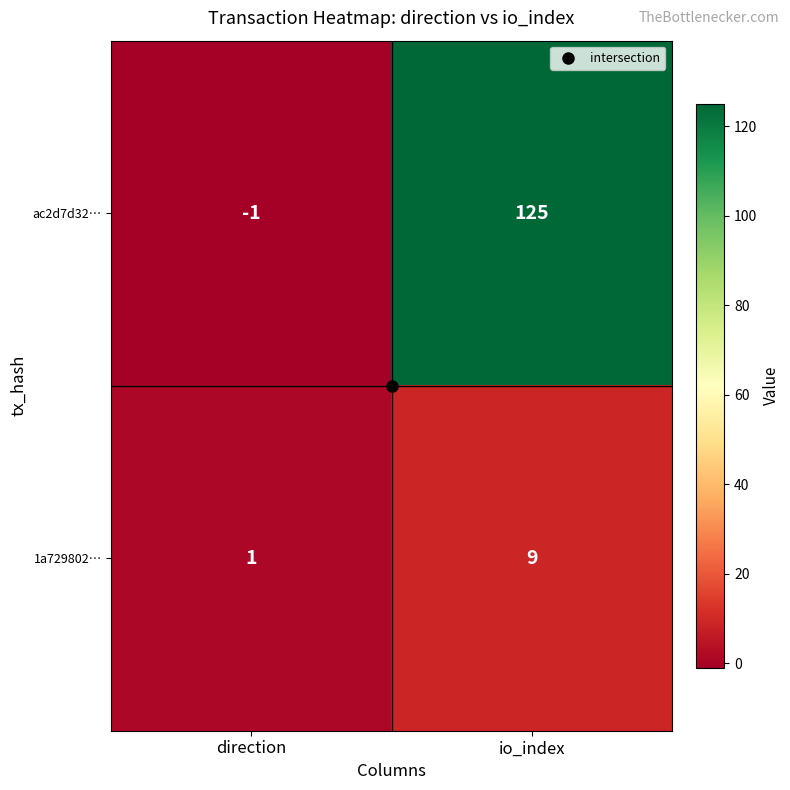

Rank the series by their maximum value, from lowest to highest.

1a729802…, ac2d7d32…